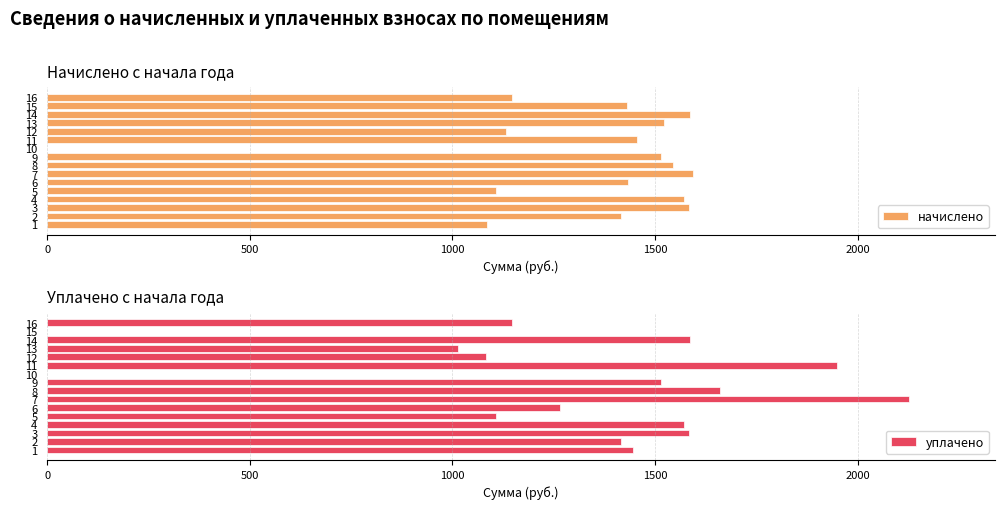

The уплачено series shows 914.7 at 14. True or false?

False